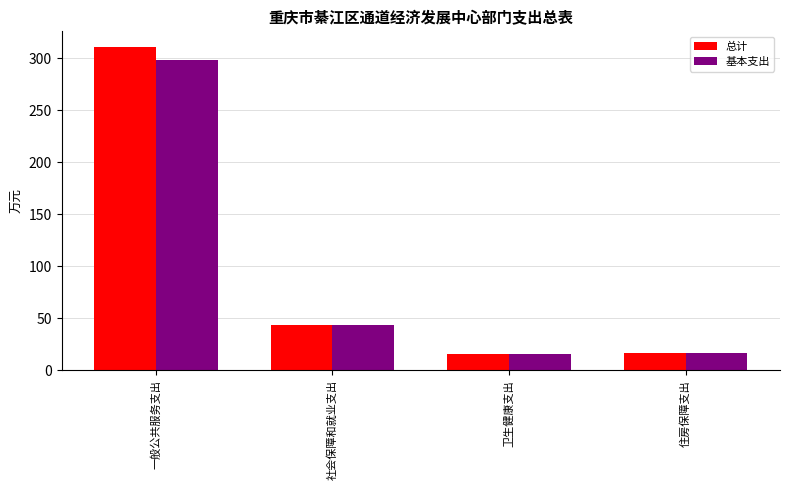

How many categories are shown in the chart?

4